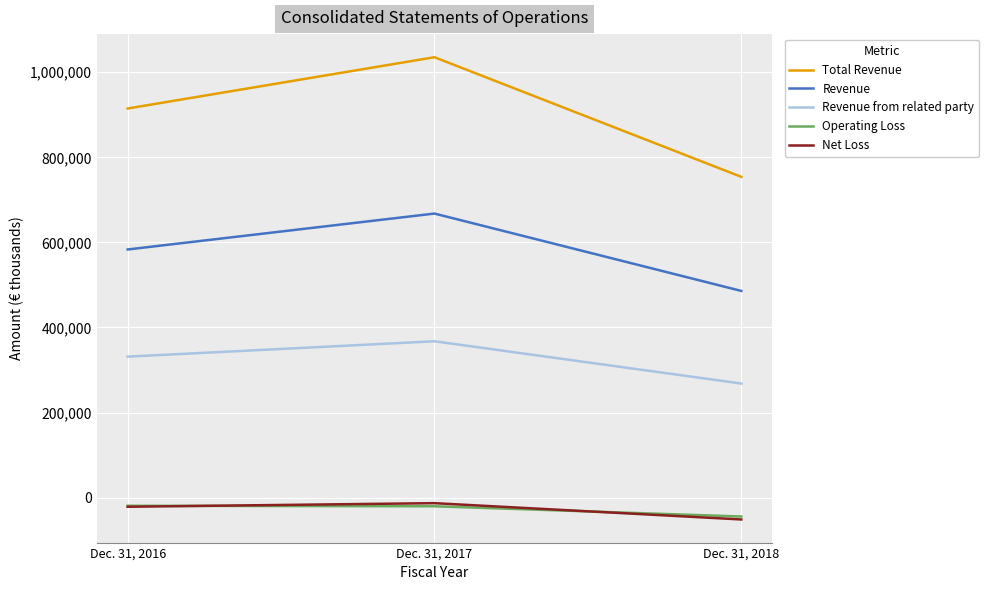

Where is Net Loss nearest to the value -32220?

Dec. 31, 2016